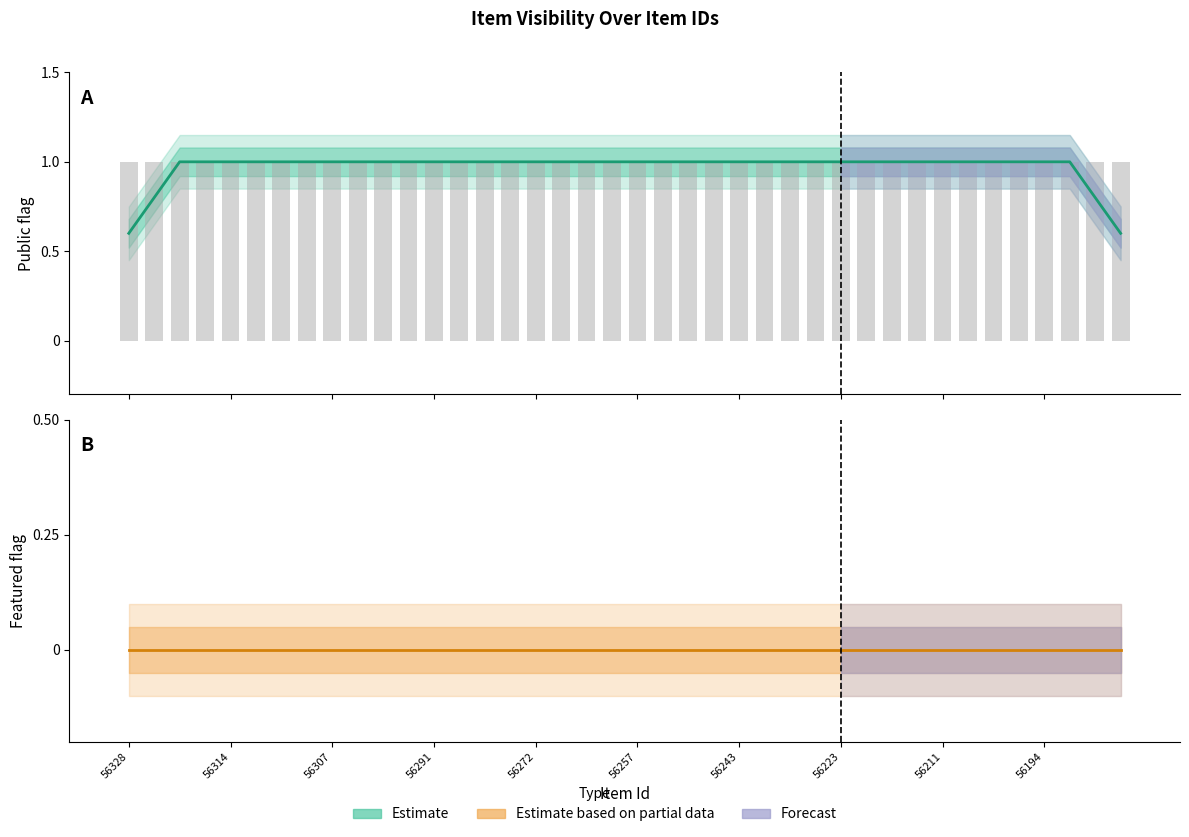

Which series has the widest spread of values?

public